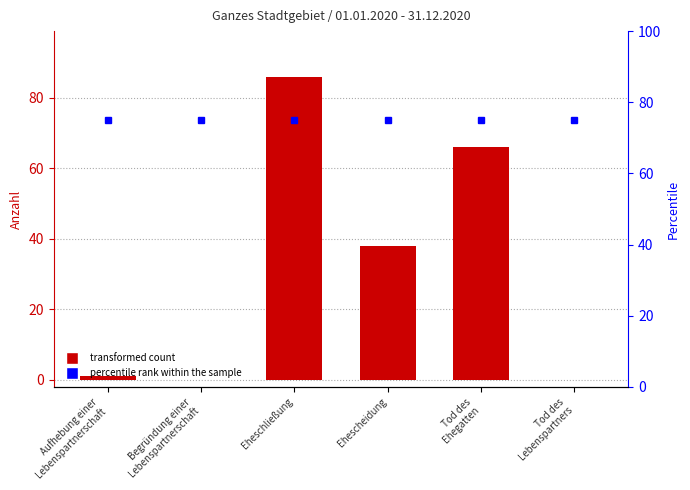

List the labels in order of value, largest first.

Eheschließung, Tod des
Ehegatten, Ehescheidung, Aufhebung einer
Lebenspartnerschaft, Begründung einer
Lebenspartnerschaft, Tod des
Lebenspartners